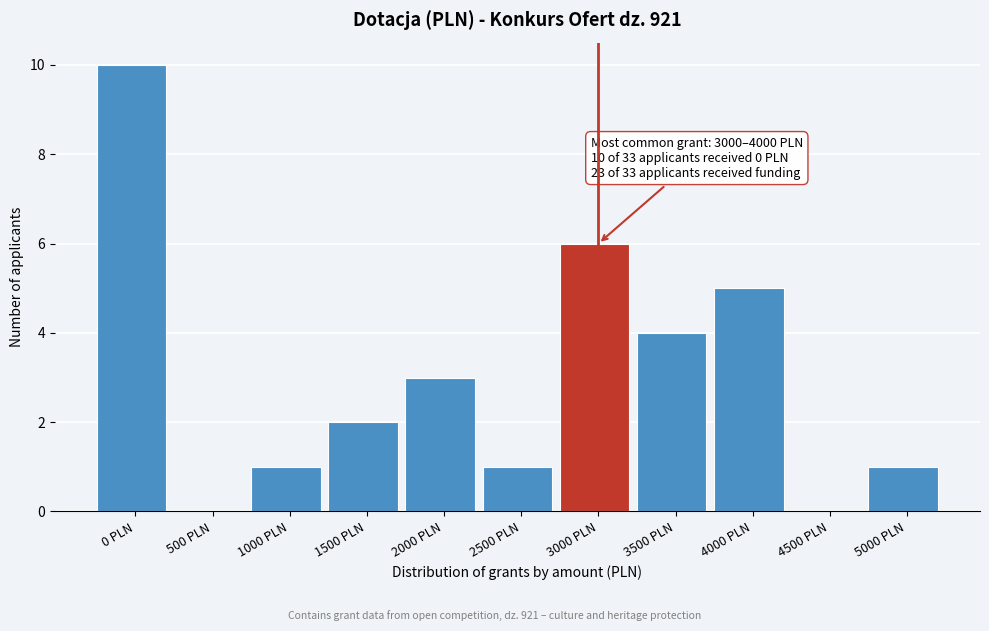

Reading left to right, transcribe all the data shown in this chart.

0 PLN=10	500 PLN=0	1000 PLN=1	1500 PLN=2	2000 PLN=3	2500 PLN=1	3000 PLN=6	3500 PLN=4	4000 PLN=5	4500 PLN=0	5000 PLN=1